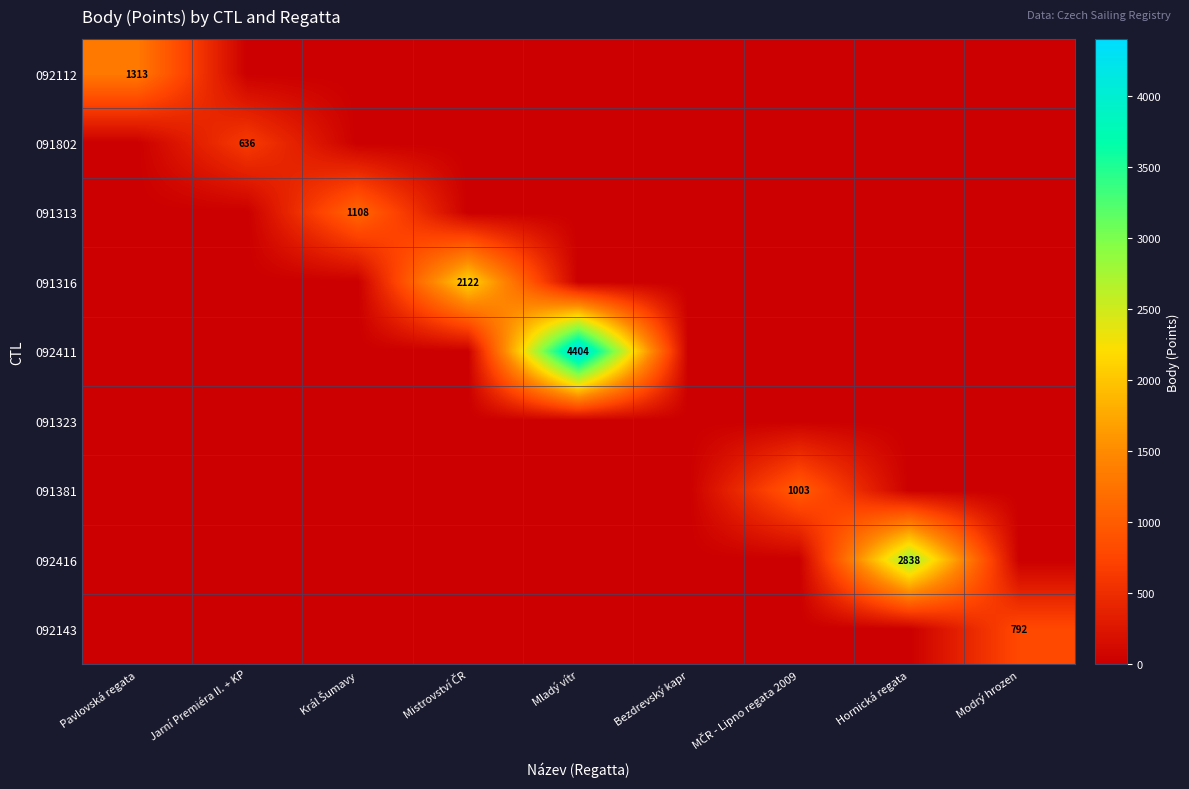

At how many categories does at least one series exceed 996?

6